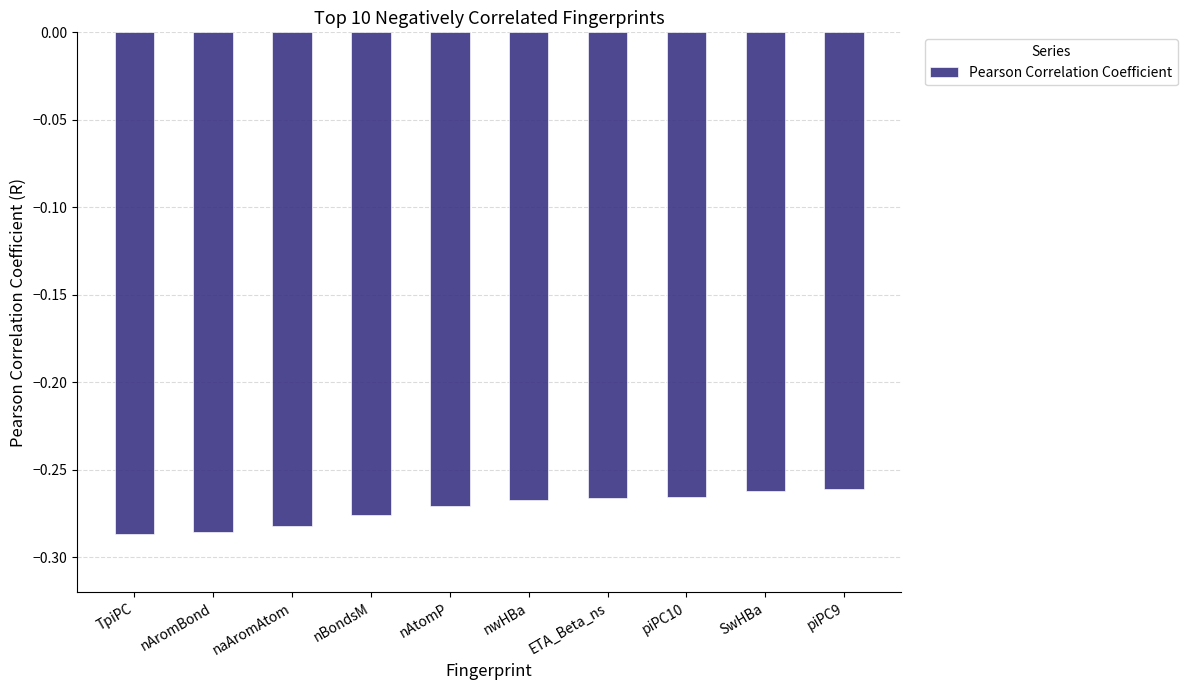

Is it true that the value at piPC9 is -0.4?

False